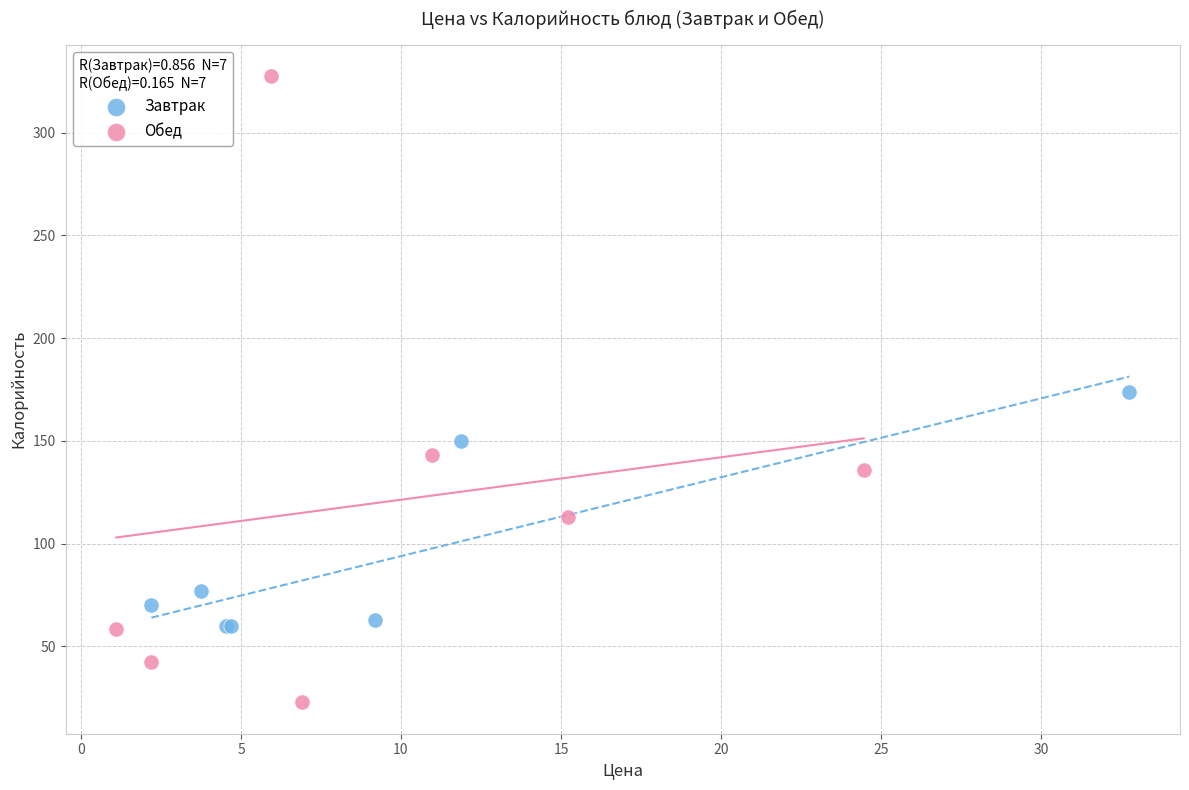

Which series reaches the minimum Y coordinate?

Обед